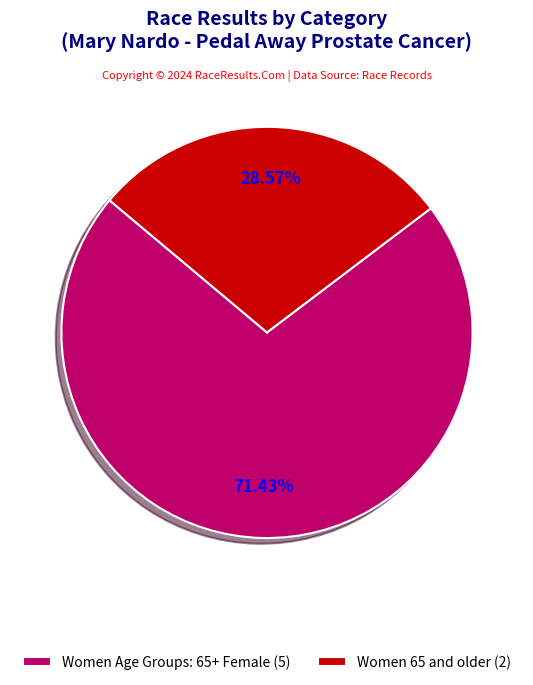

Does any single category account for the majority?

Yes